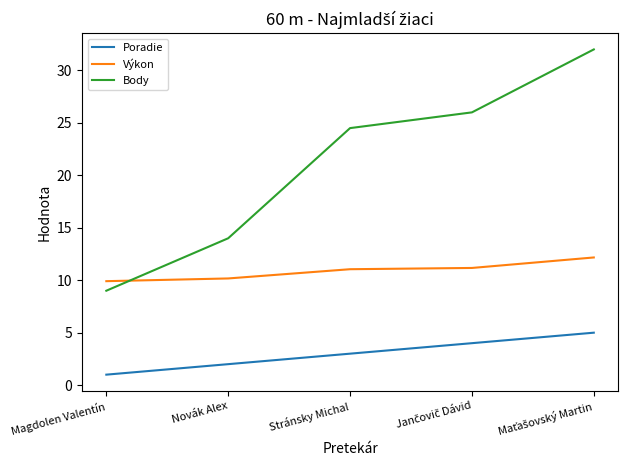

What is the total value across all series at Magdolen Valentín?

19.9